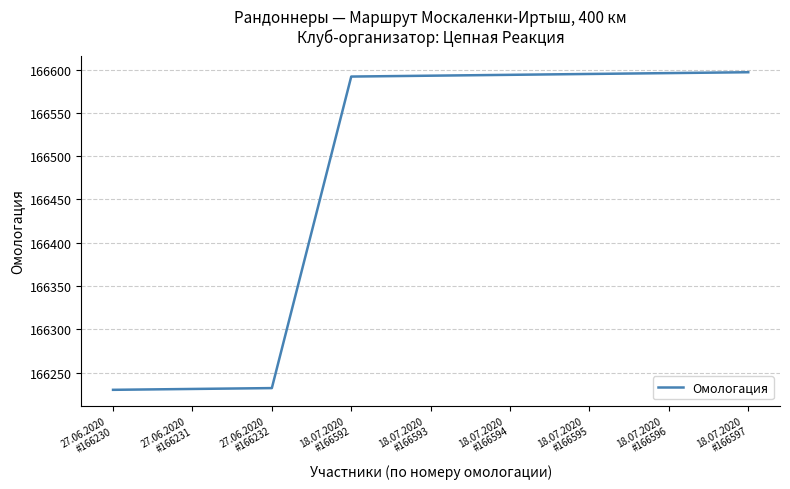

What is the maximum value shown in the chart?

166597